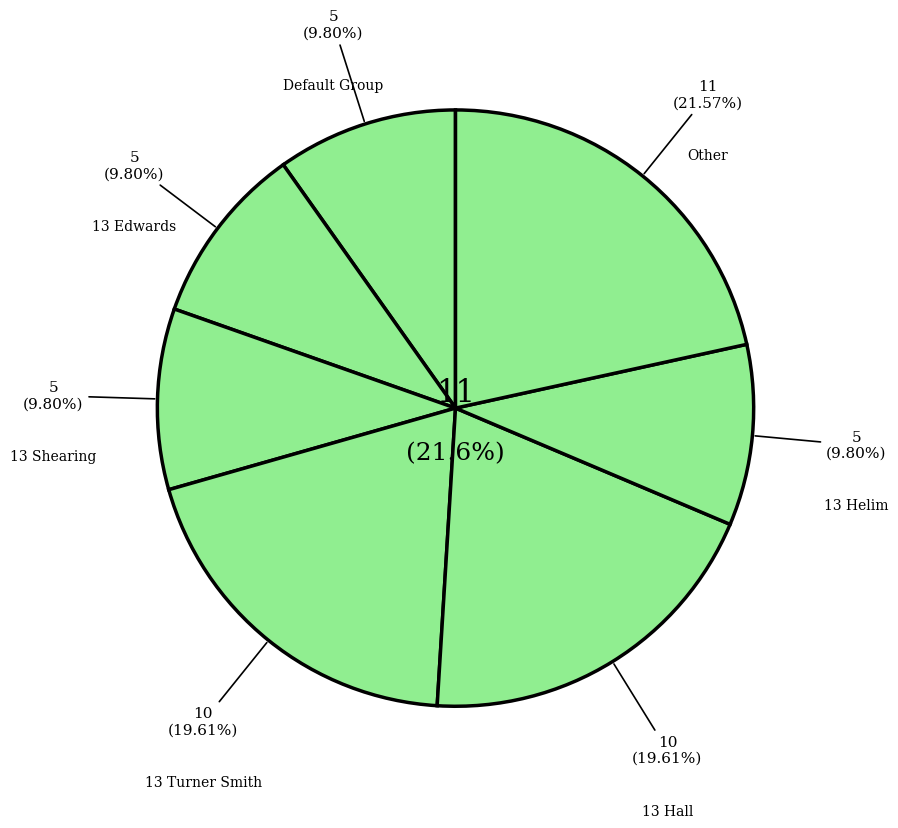

What is the smallest slice in the pie chart?

Default Group